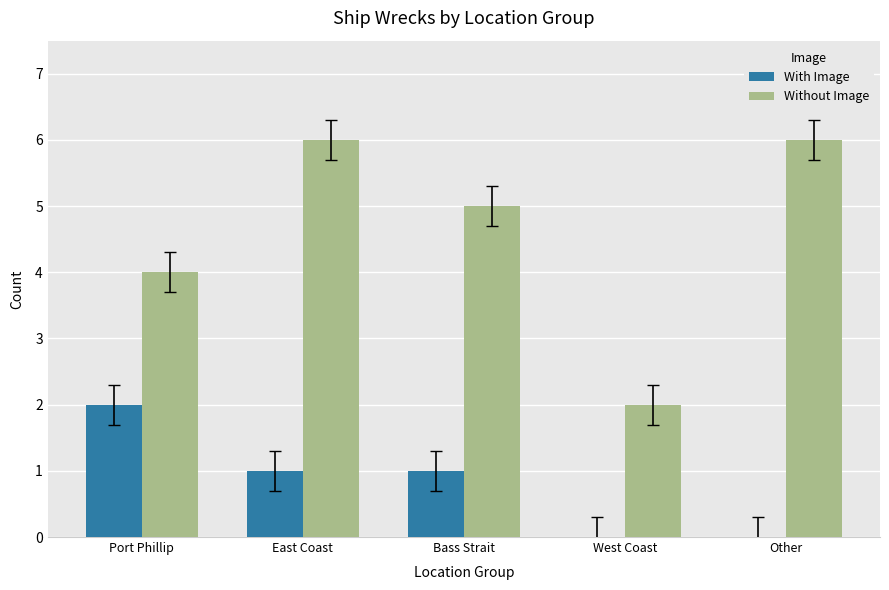

Where is Without Image nearest to the value 4?

Port Phillip